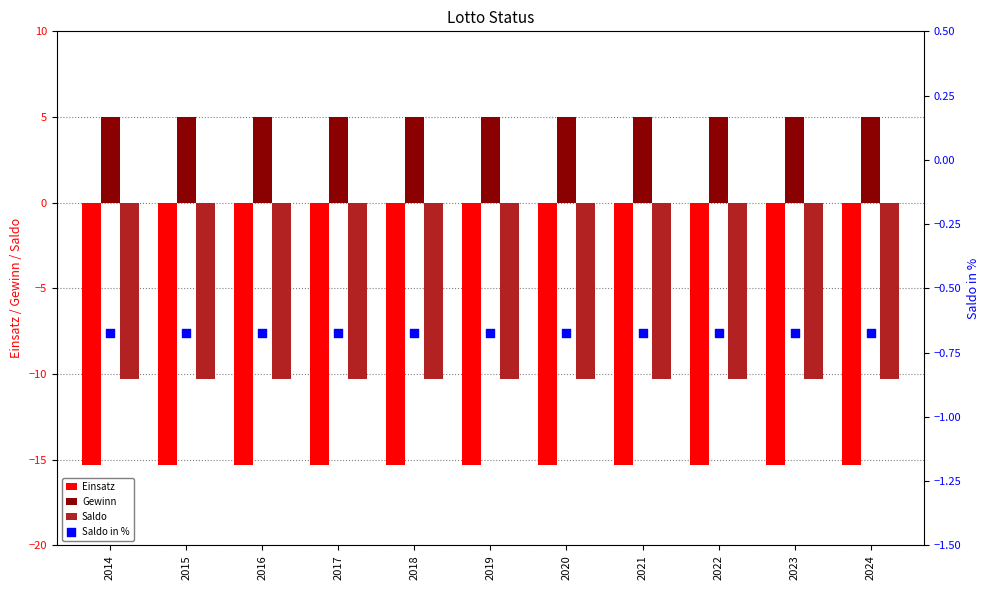

What is the total value across all series at 2021?

-21.3